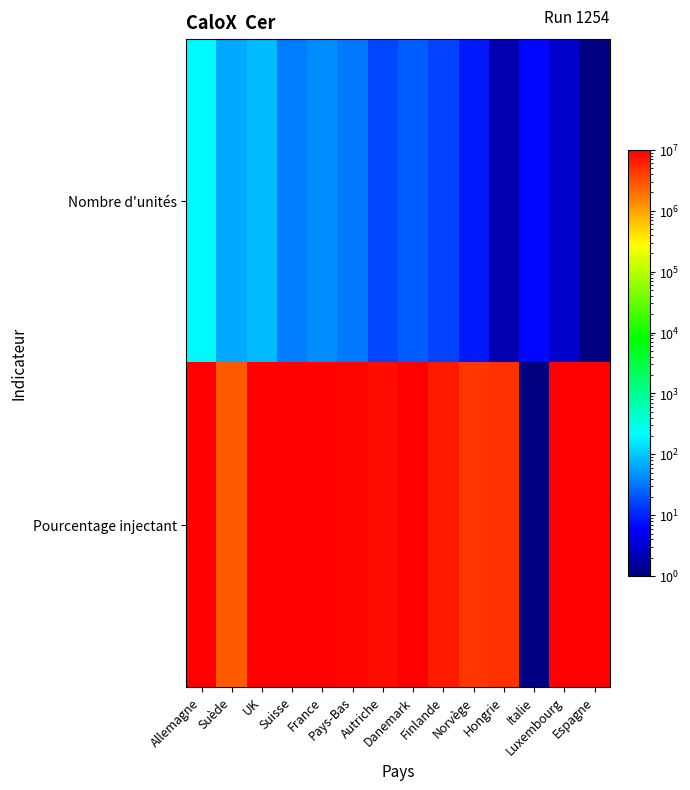

Which label corresponds to the largest value in the chart?

UK